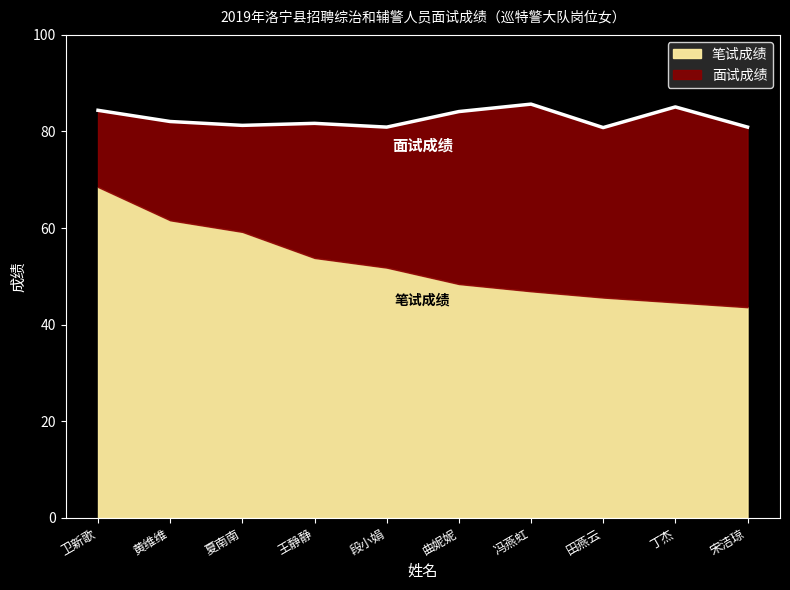

Which category has the highest value in the 笔试成绩 series?

卫新歌